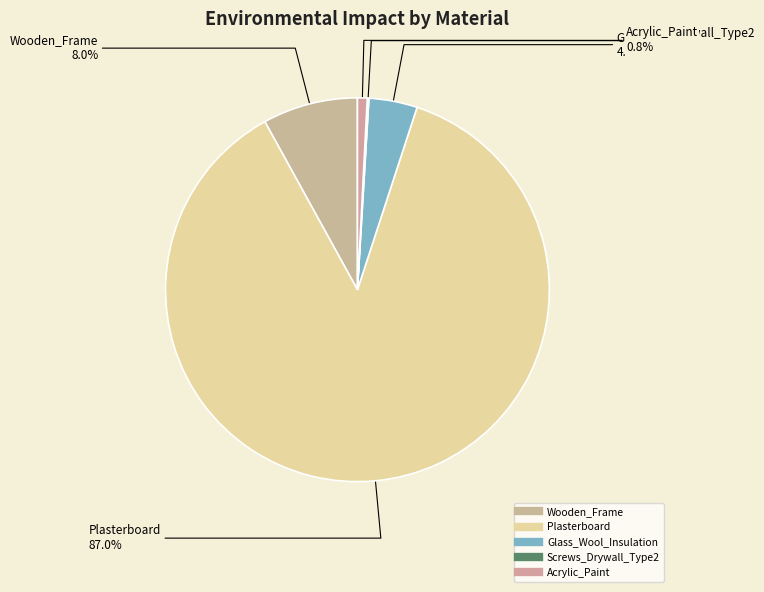

To the nearest percent, what is the difference between the Wooden_Frame and Plasterboard slice percentages?

79%